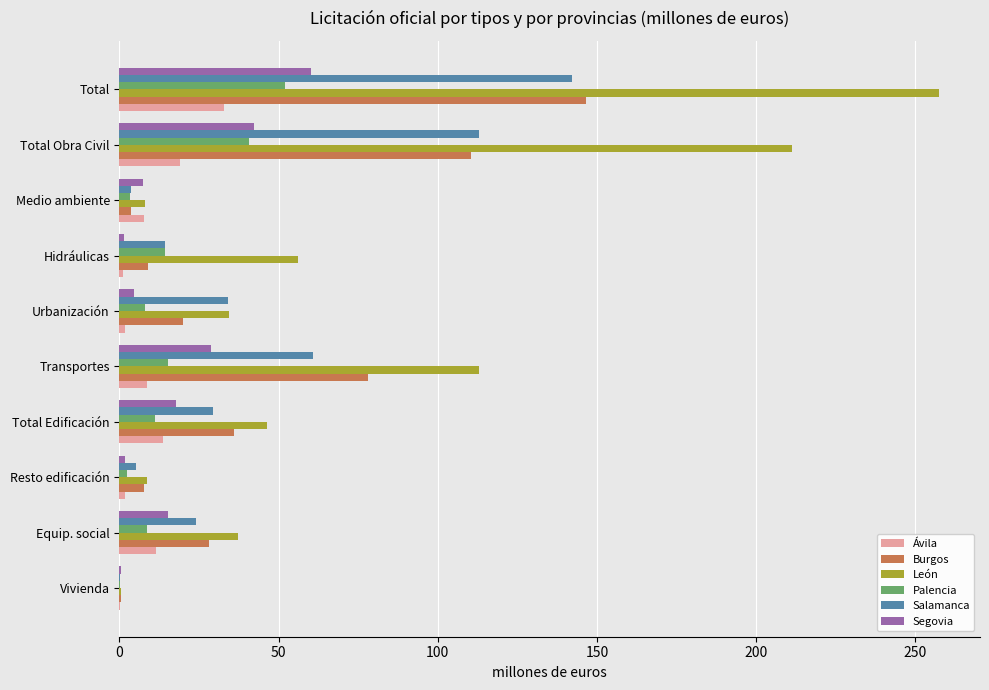

Between Urbanización and Medio ambiente, which series saw the biggest shift?

Salamanca